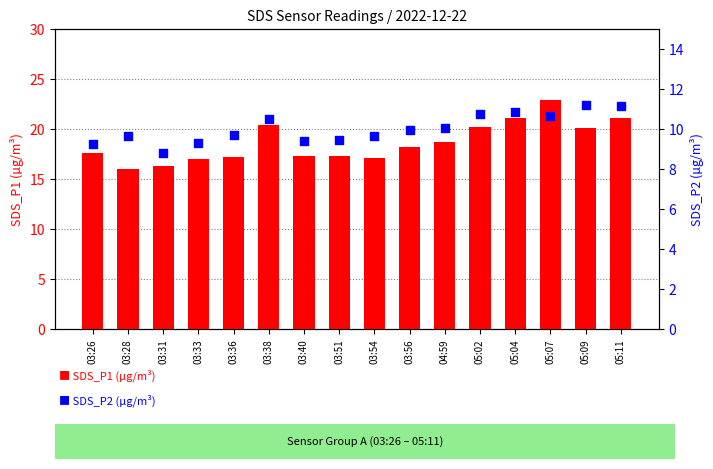

What are all the series names shown in the legend?

SDS_P1, SDS_P2